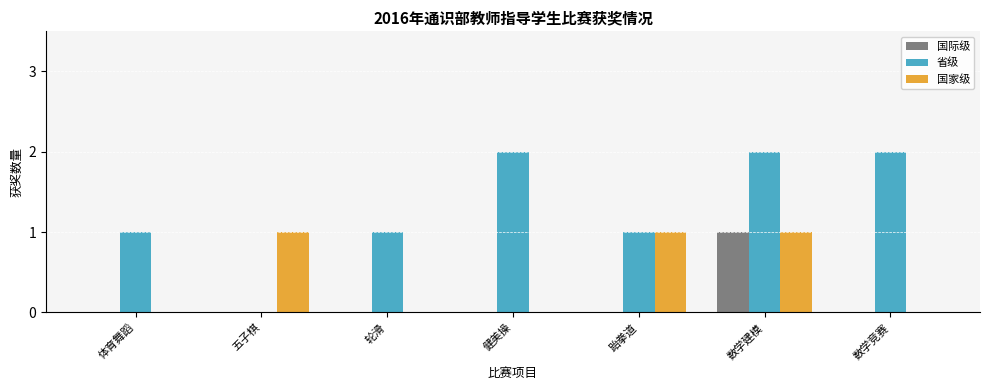

True or false: 国际级 has a value of 0 at 五子棋.

True